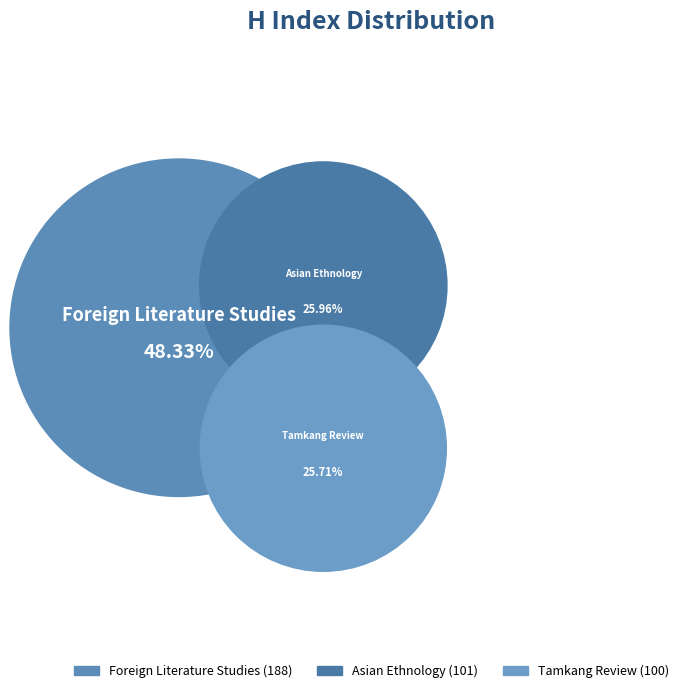

What percentage is the Foreign Literature Studies slice, to the nearest percent?

48%